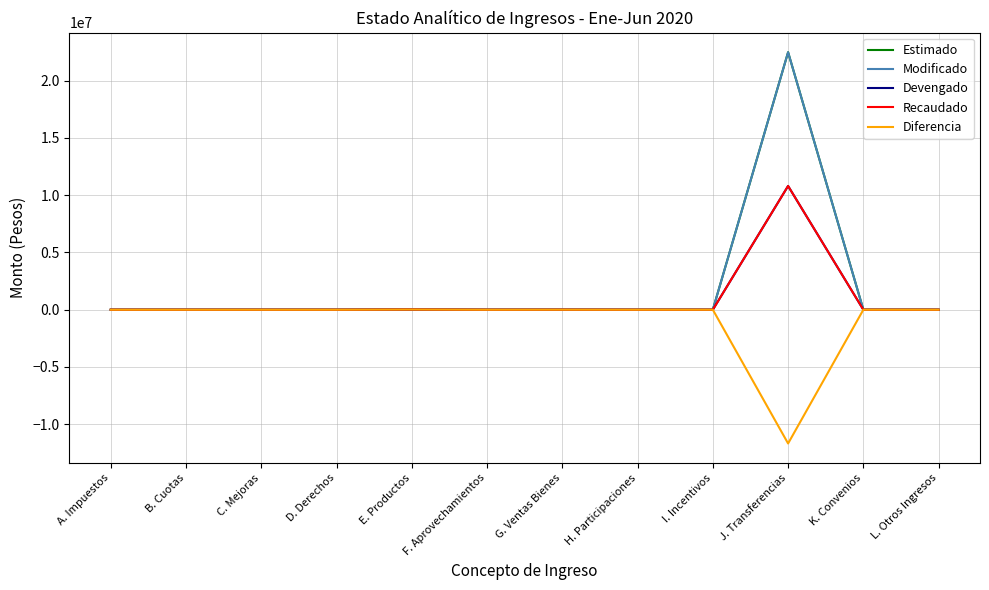

Rank the series by their maximum value, from lowest to highest.

Diferencia, Devengado, Recaudado, Estimado, Modificado